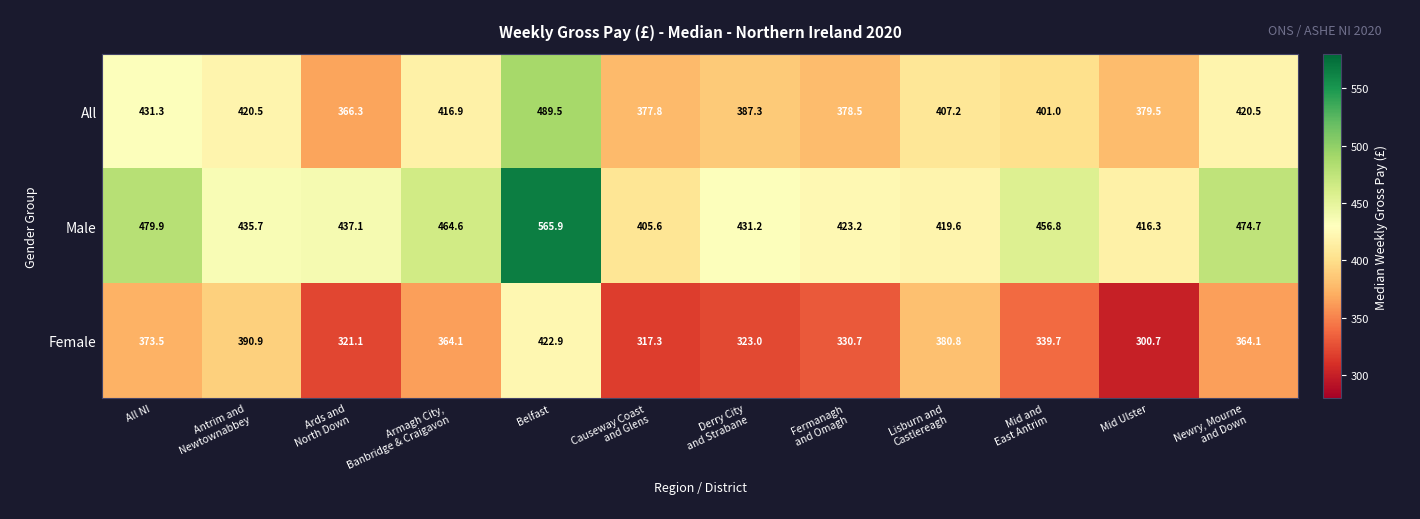

Which series has the largest range (max minus min)?

Male